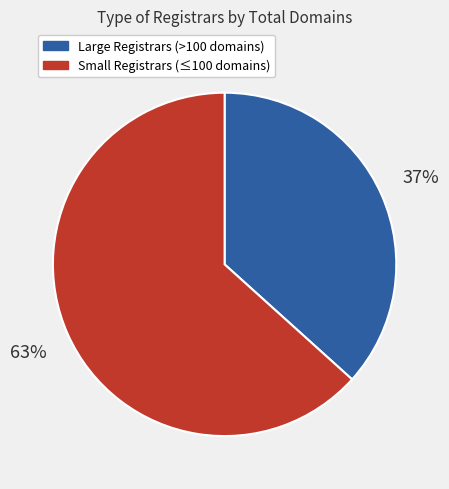

Is there a majority slice in this chart?

Yes